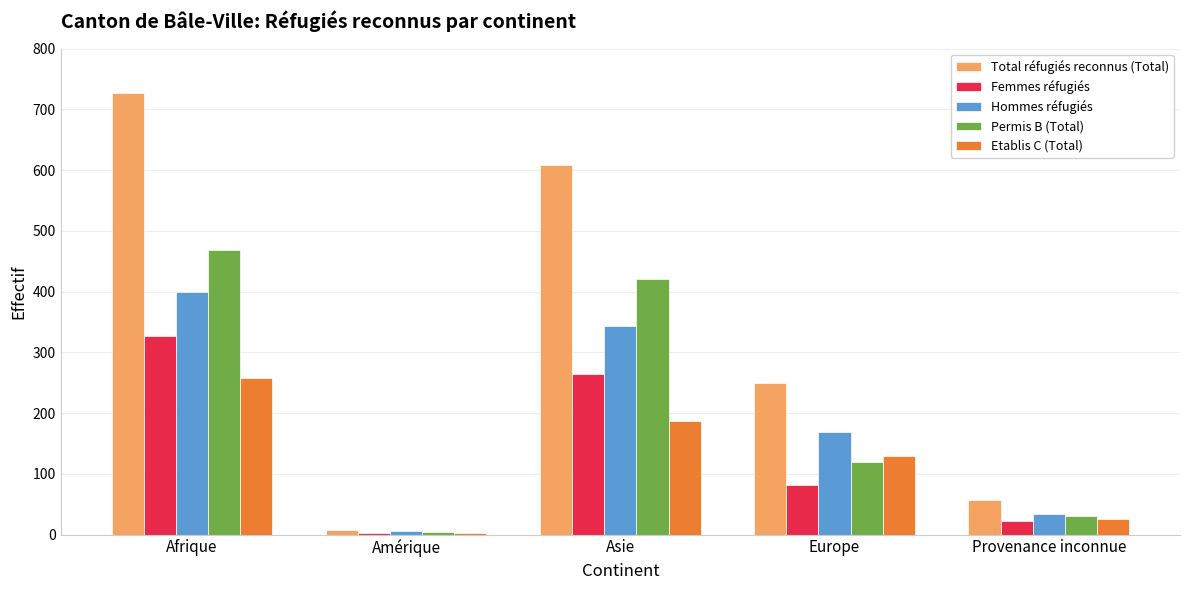

At which category is the sum across all series the highest?

Afrique